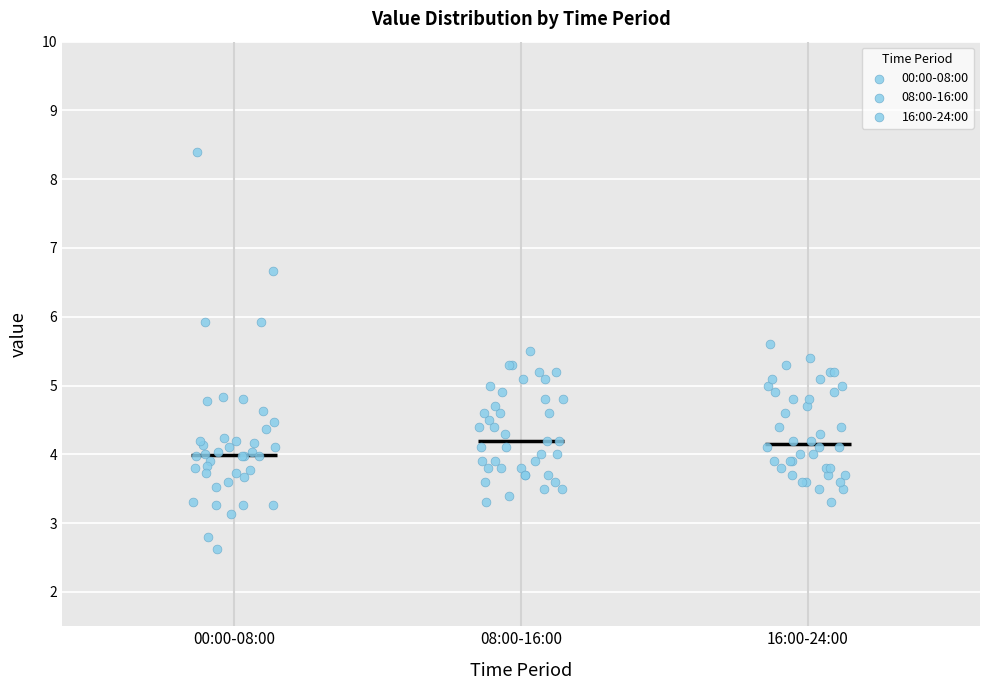

Reading left to right, read every box against the y-axis: the position of its median line, the range the box covers, and the ends of its whiskers. The values are not printed on the chart, so give them approximately, as read against the axis.

00:00-08:00: median 4.0, box 3.7 to 4.3, whiskers 3.1 to 4.8
08:00-16:00: median 4.2, box 3.8 to 4.8, whiskers 3.3 to 5.5
16:00-24:00: median 4.2, box 3.8 to 4.9, whiskers 3.3 to 5.6